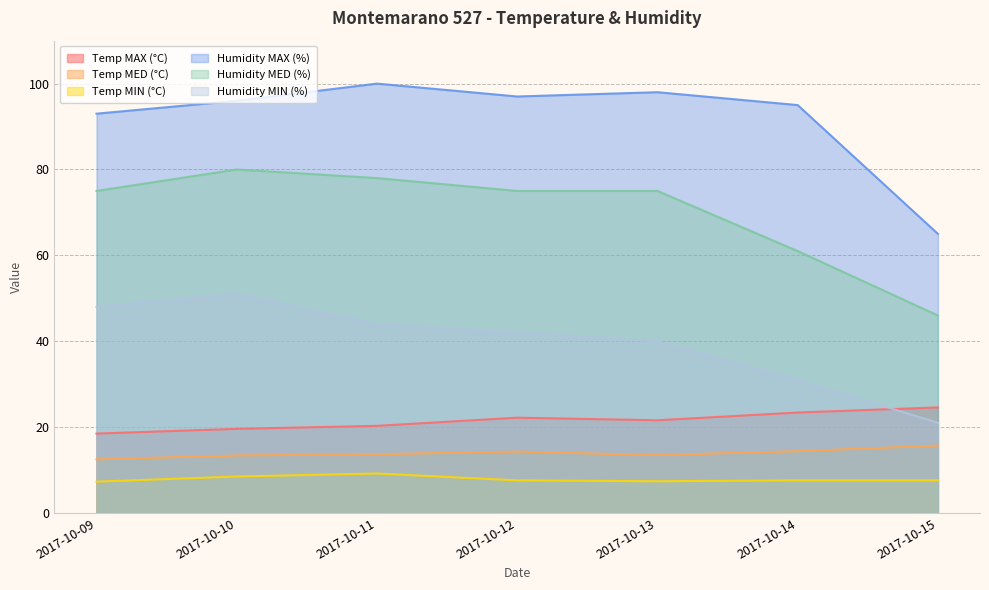

Where is Temp MED (°C) nearest to the value 14?

2017-10-11